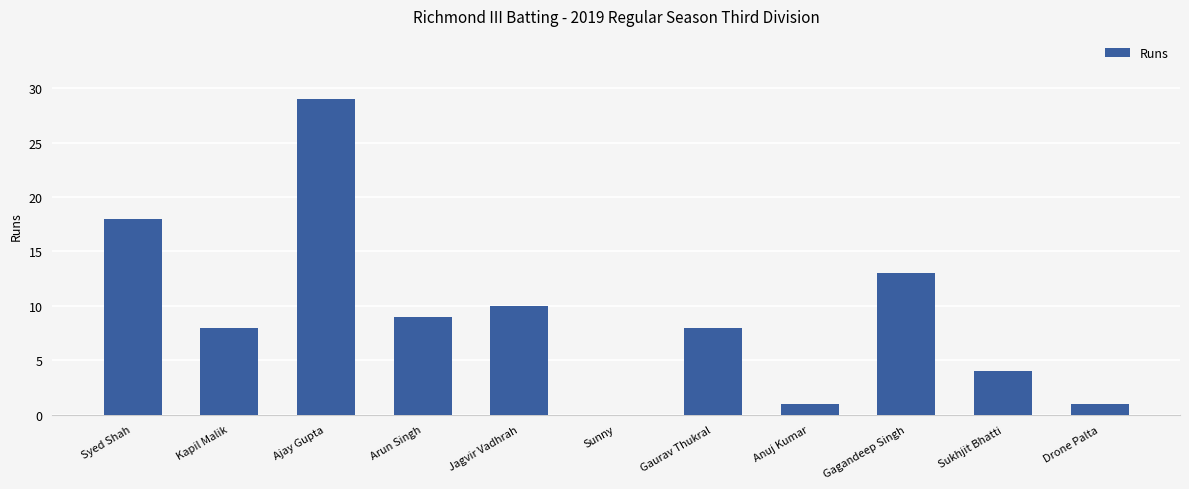

Approximately how many times larger is the value at Anuj Kumar compared to Arun Singh?

0.1